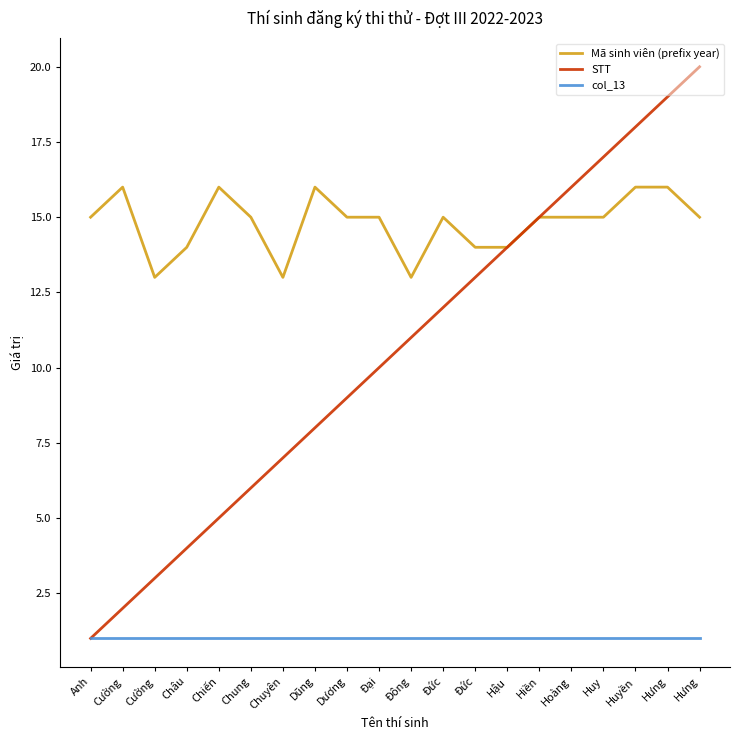

What is the smallest value displayed?

1